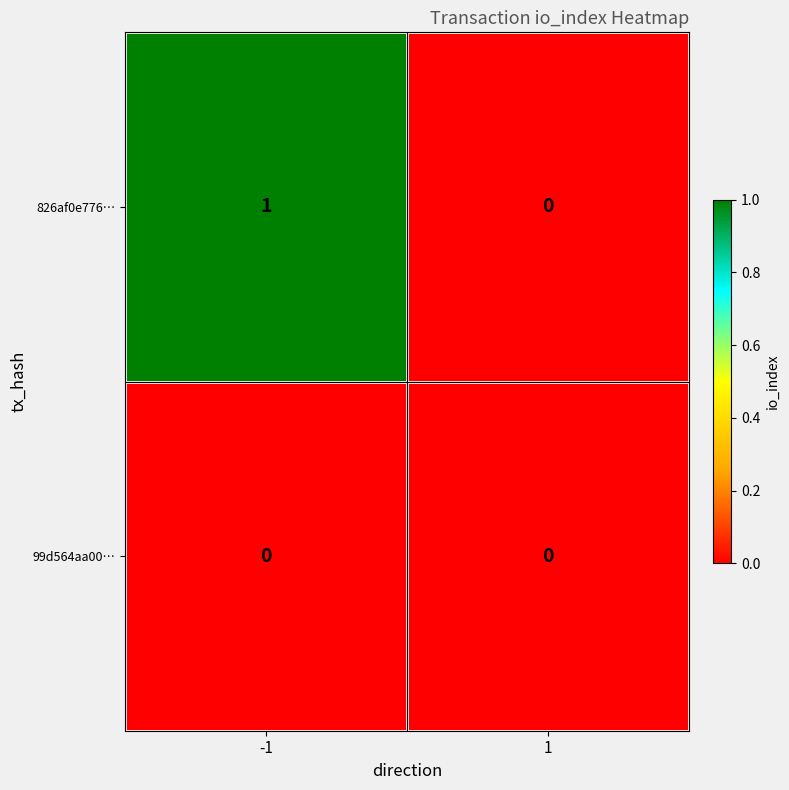

True or false: 826af0e776… has a value of 0 at 1.

True